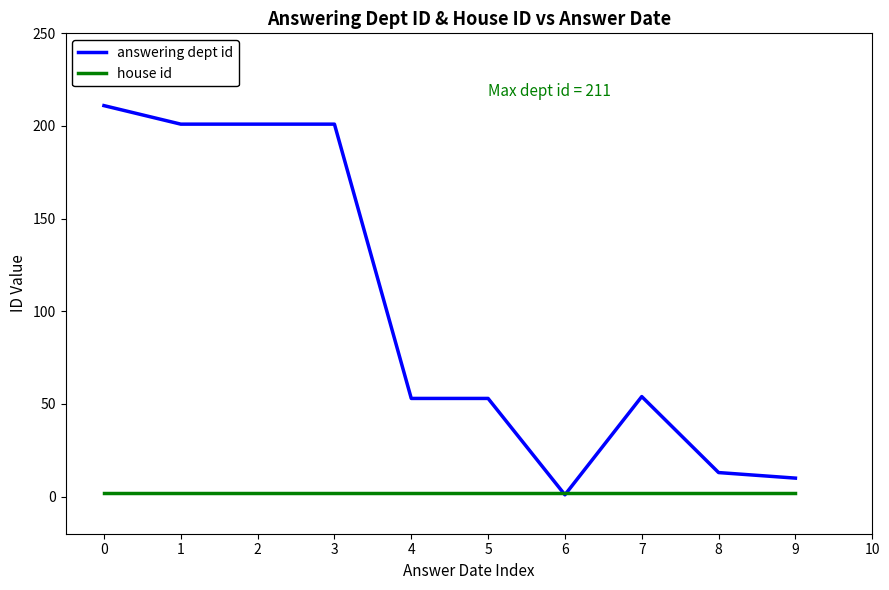

What is the sum of all answering dept id values?

998